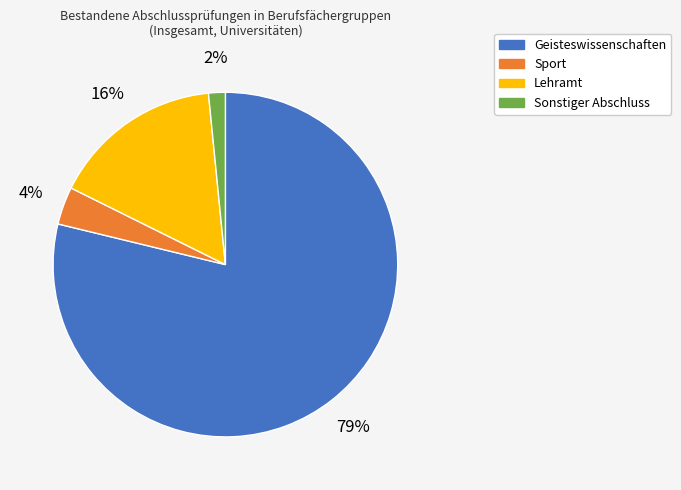

Does any single category account for the majority?

Yes